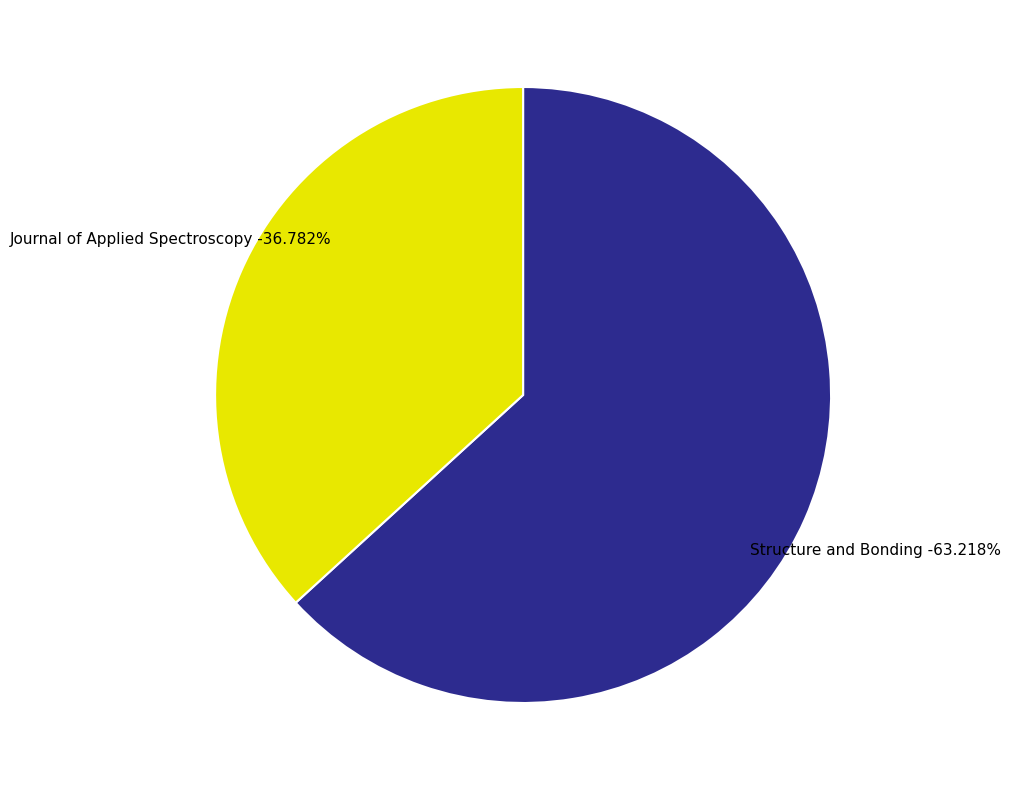

Is it true that Structure and Bonding is 63% of the pie?

True